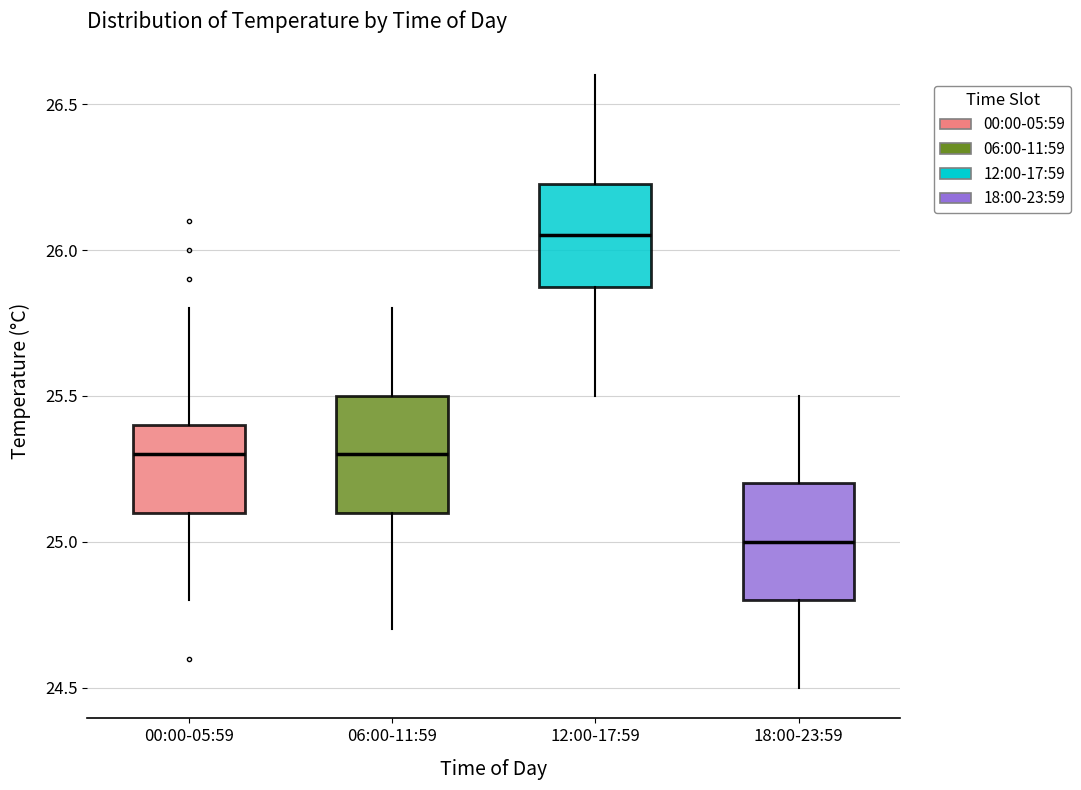

Reading left to right, transcribe this box plot: for each box, give where its median line is, the range the box spans, and where its two whiskers end, as read against the y-axis. The values are not printed on the chart, so give them approximately, as read against the axis.

00:00-05:59: median 25.30, box 25.10 to 25.40, whiskers 24.80 to 25.80
06:00-11:59: median 25.30, box 25.10 to 25.50, whiskers 24.70 to 25.80
12:00-17:59: median 26.05, box 25.90 to 26.25, whiskers 25.50 to 26.60
18:00-23:59: median 25.00, box 24.80 to 25.20, whiskers 24.50 to 25.50